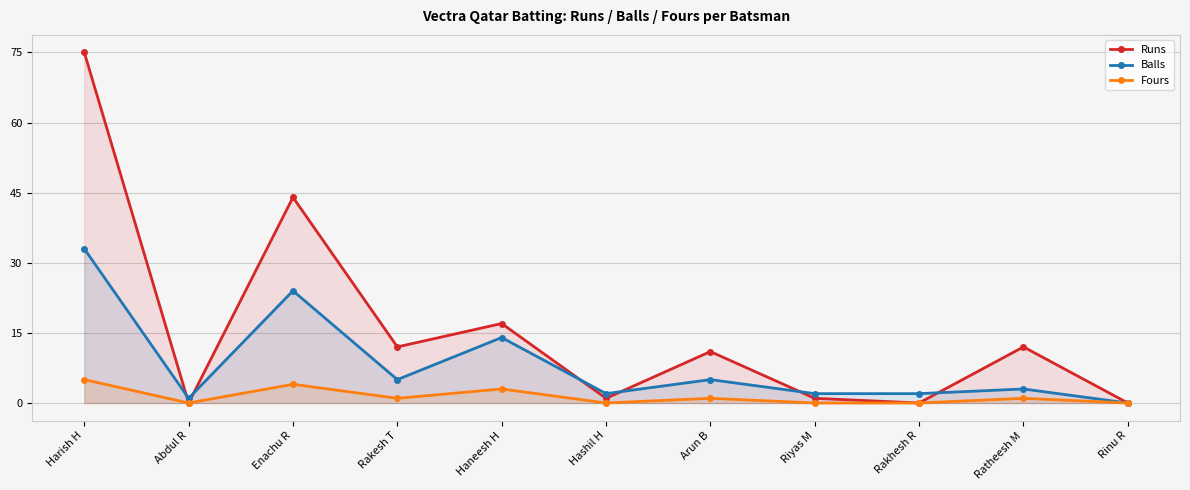

What position from the right is Hashil H?

6